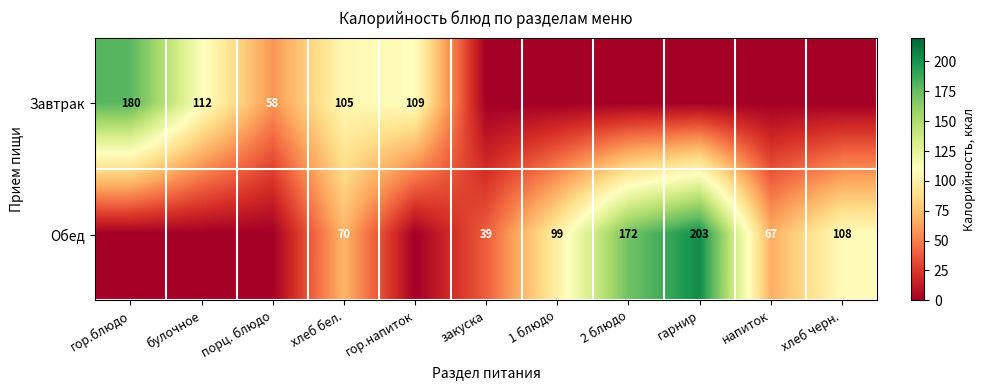

The Обед series shows 42 at напиток. True or false?

False